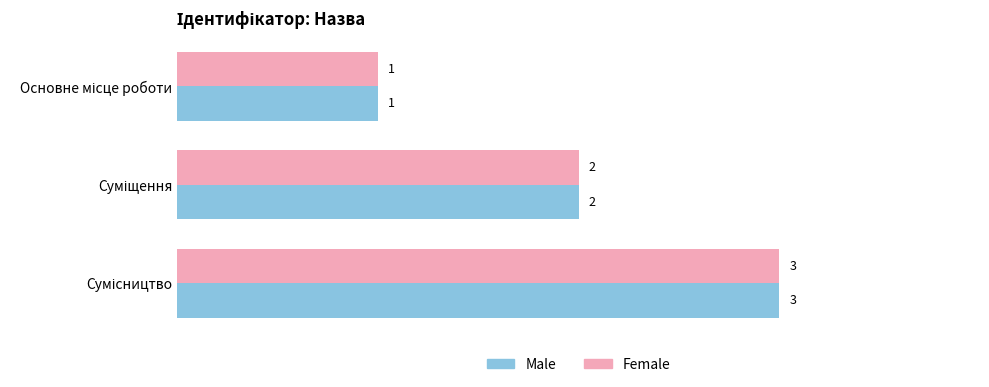

How many Female values are between 1 and 3?

3